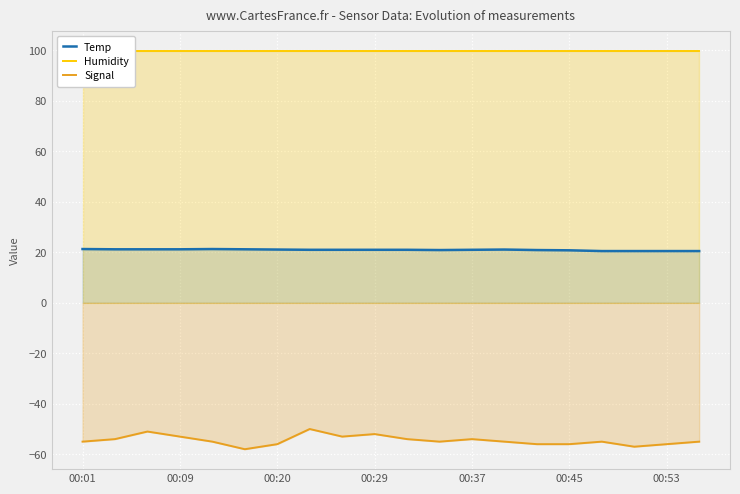

True or false: Signal has a value of -53.0 at 00:09.

True